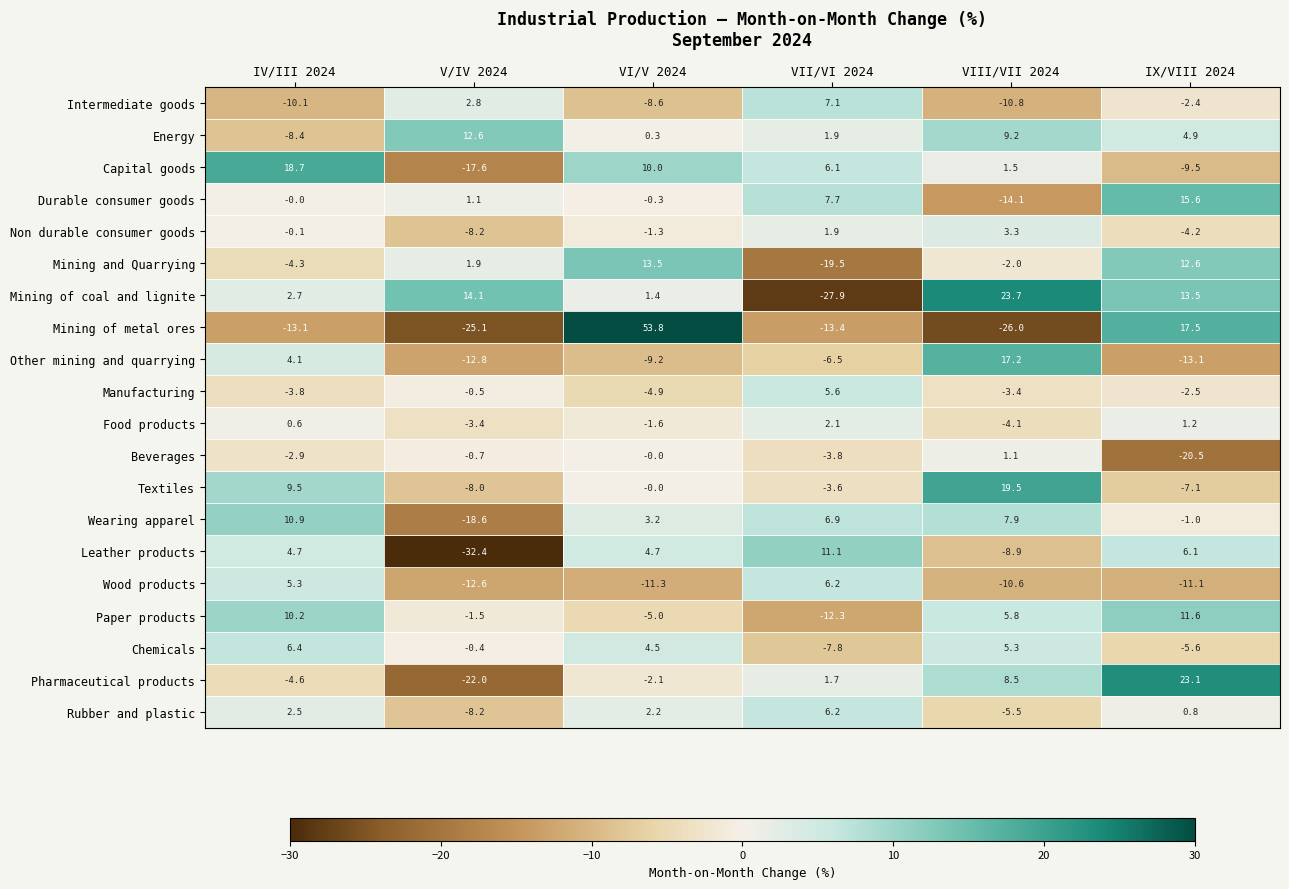

Which category has the highest value across all series?

VI/V 2024